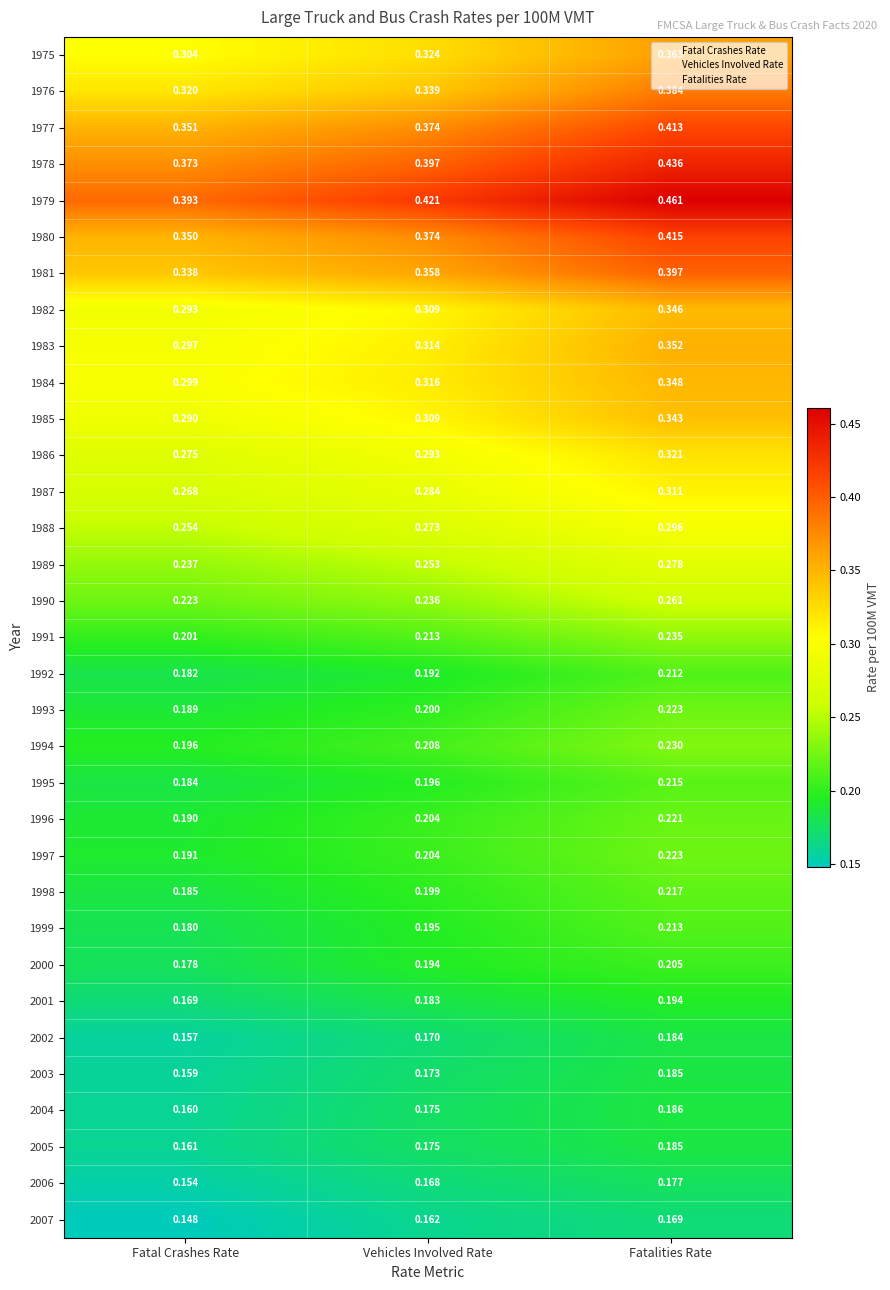

Rank the categories by 1994 value from lowest to highest.

Fatal Crashes Rate, Vehicles Involved Rate, Fatalities Rate